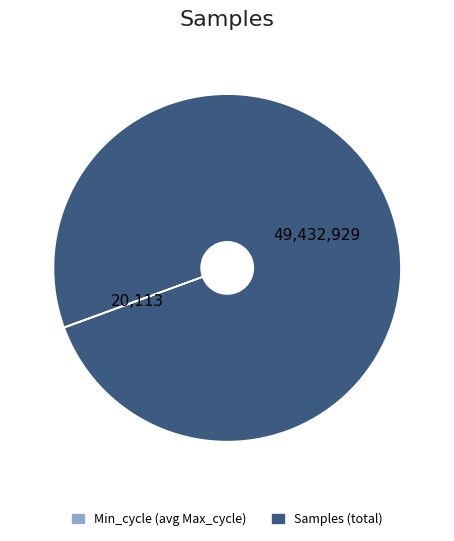

Is it true that Samples (total) is 87% of the pie?

False